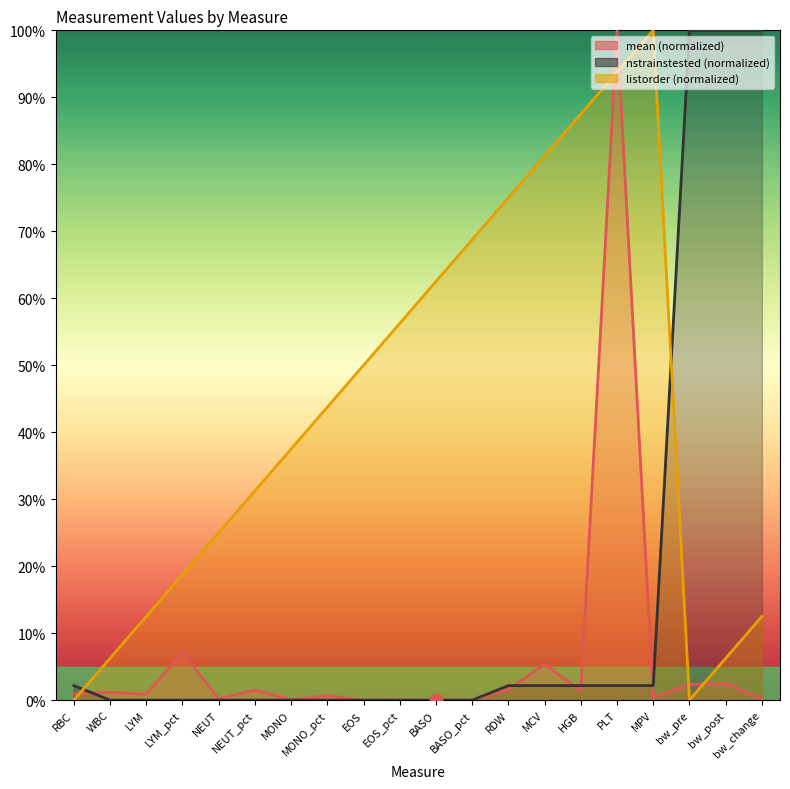

Which series reaches the minimum Y coordinate?

mean